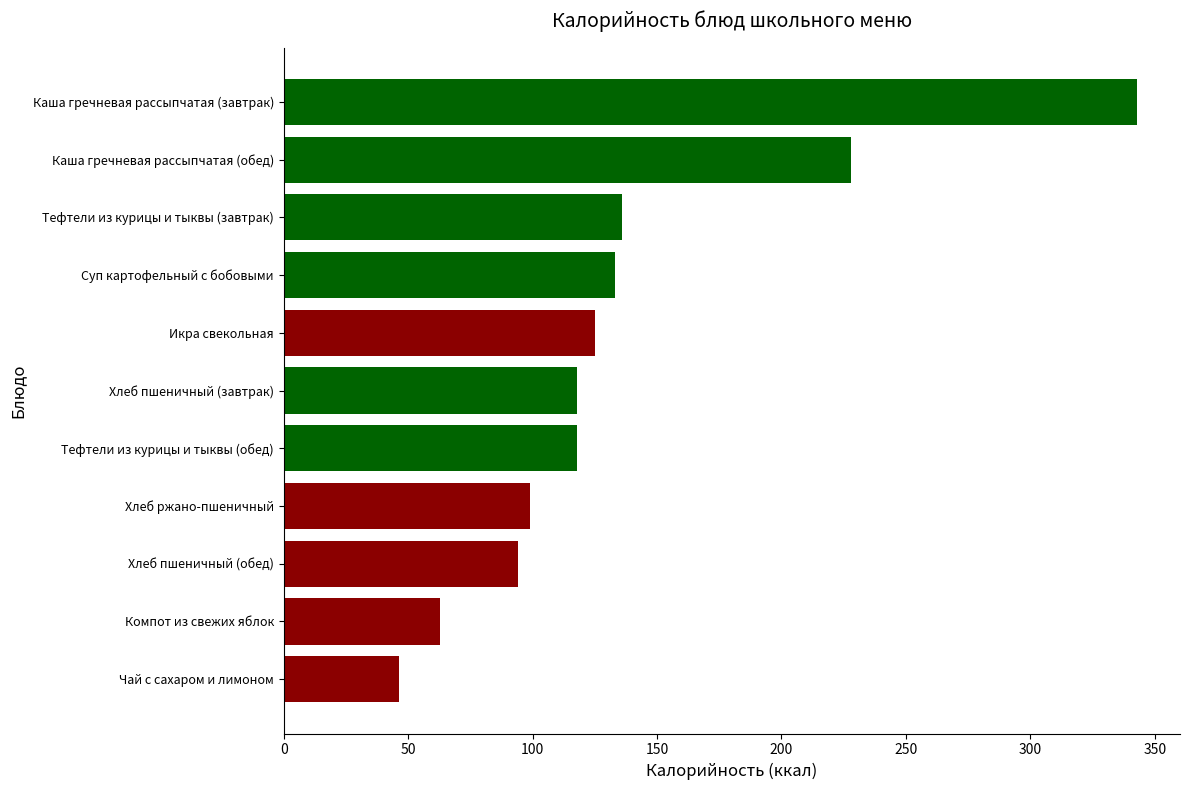

Reading bottom to top, list all the values displayed in this chart.

46.3	62.7	94.0	99.0	118.0	118.0	125.0	133.0	136.0	228.0	343.0